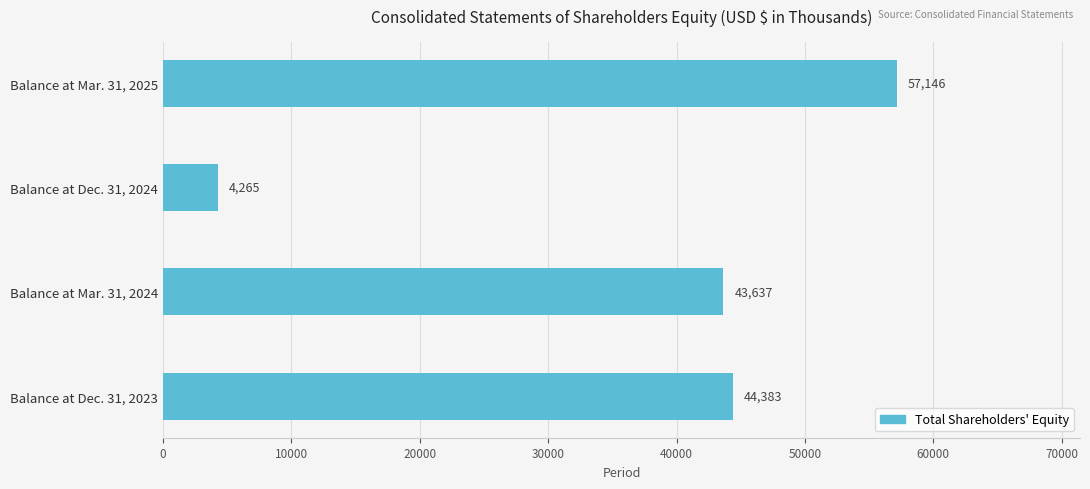

What is the difference between the maximum and second lowest values?

13509